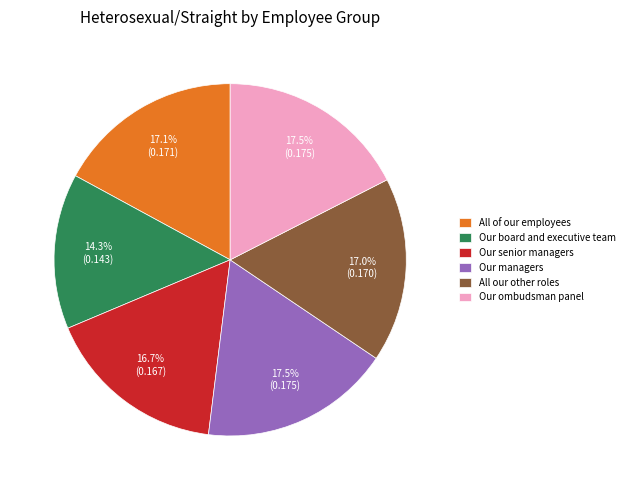

What percentage is the Our board and executive team slice, to the nearest percent?

14%